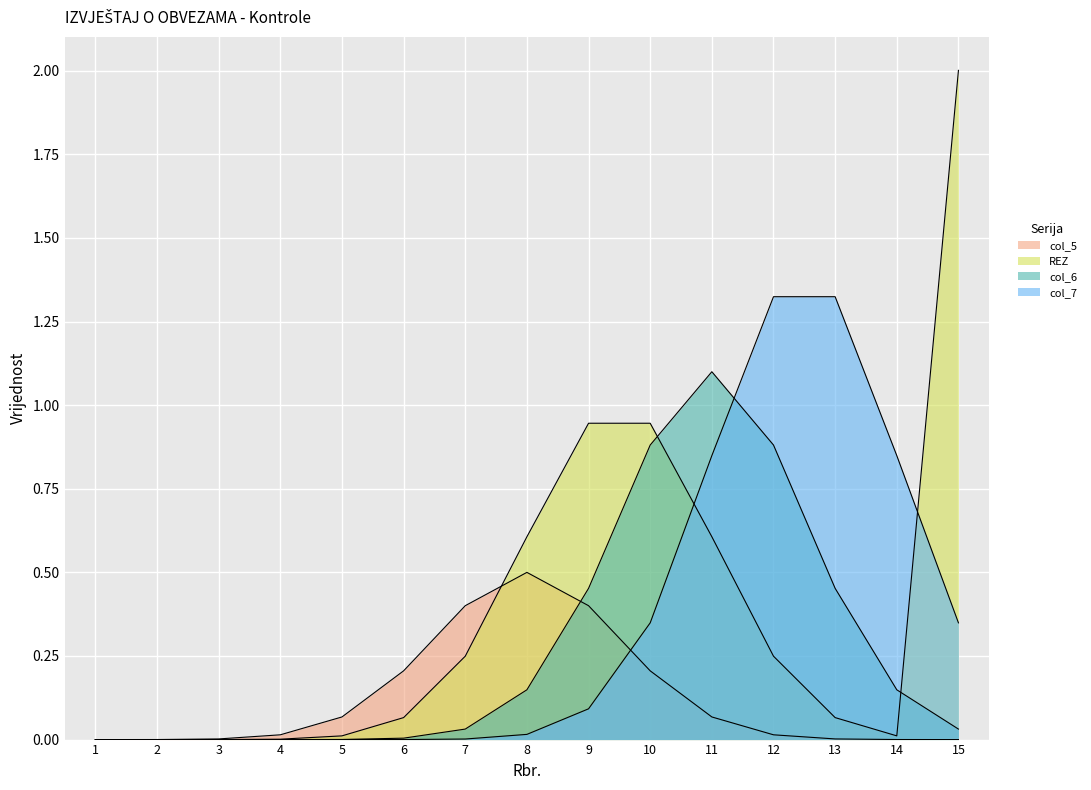

How many lines are shown in the chart?

4